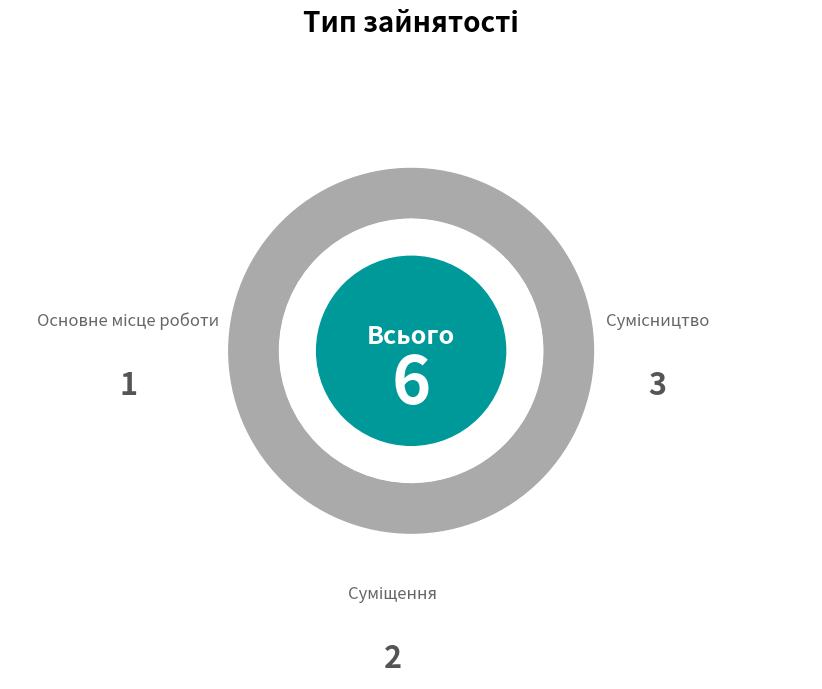

Is the sum of Основне місце роботи and Суміщення greater than half?

No